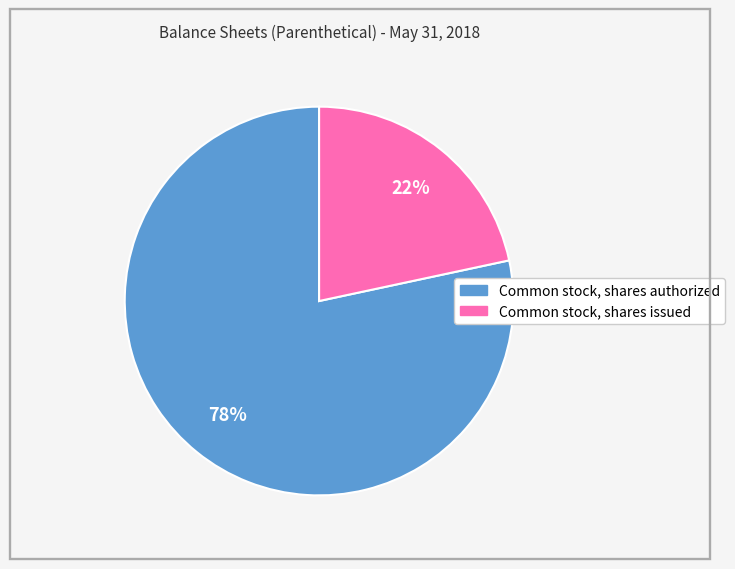

Do Common stock, shares authorized and Common stock, shares issued together represent more than half of the pie?

Yes